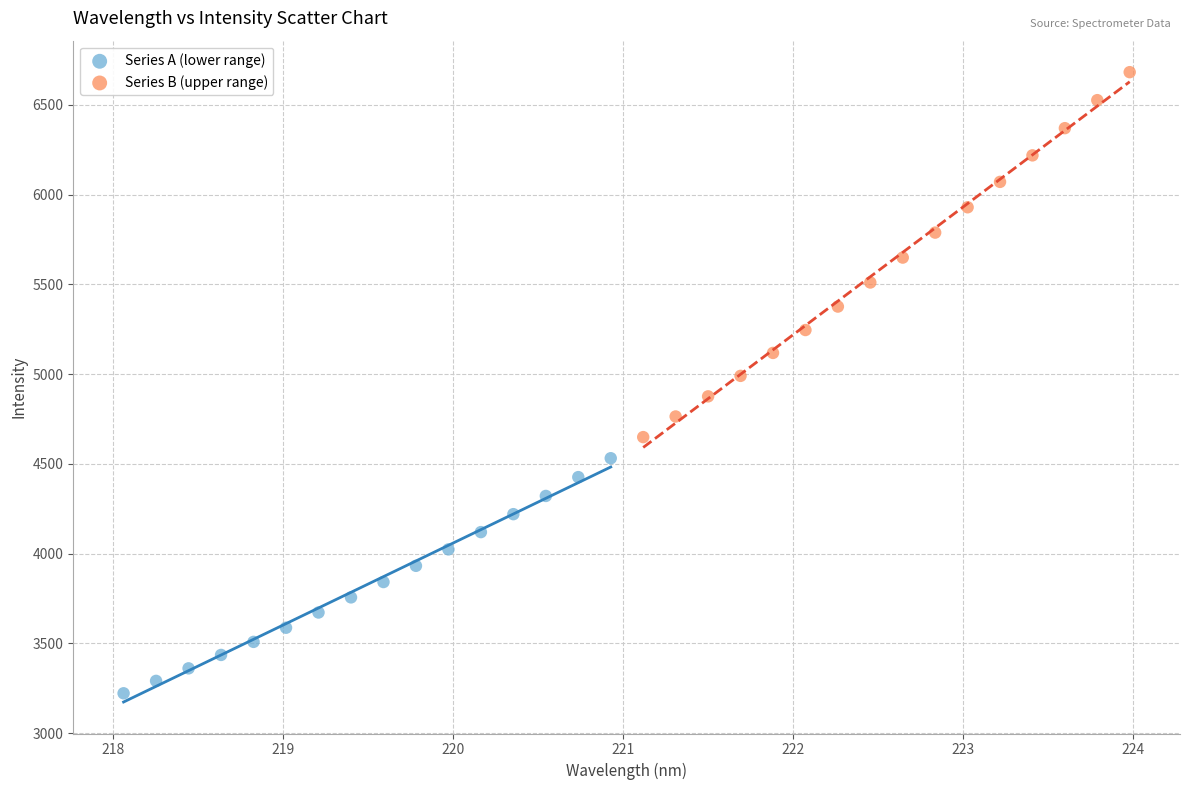

Which series contains the lowest Y value?

Series A (lower range)